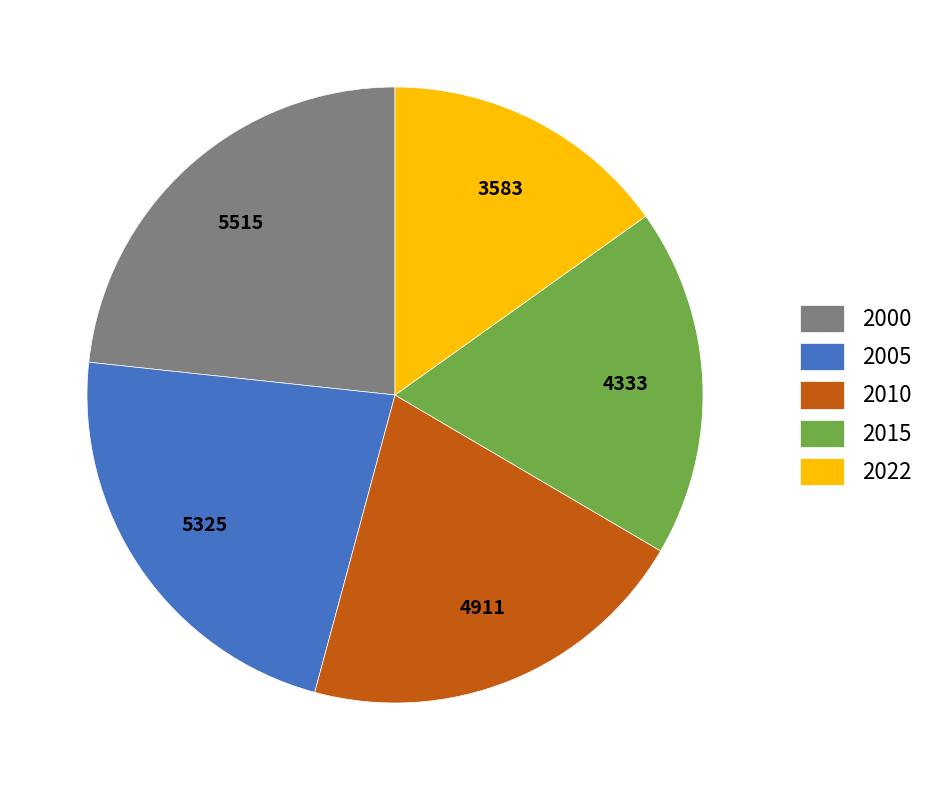

What is the largest slice in the pie chart?

2000